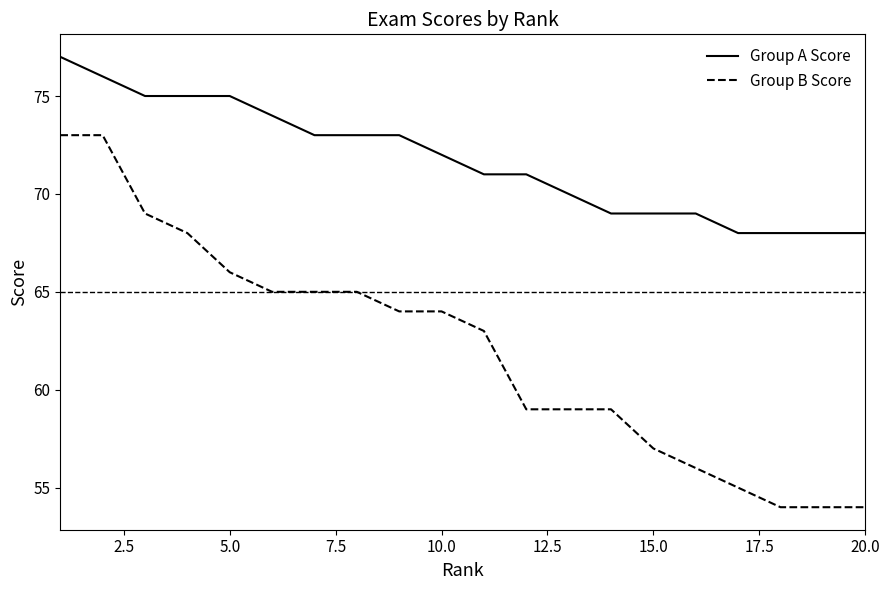

True or false: Group A Score and Group B Score cross at least once.

False